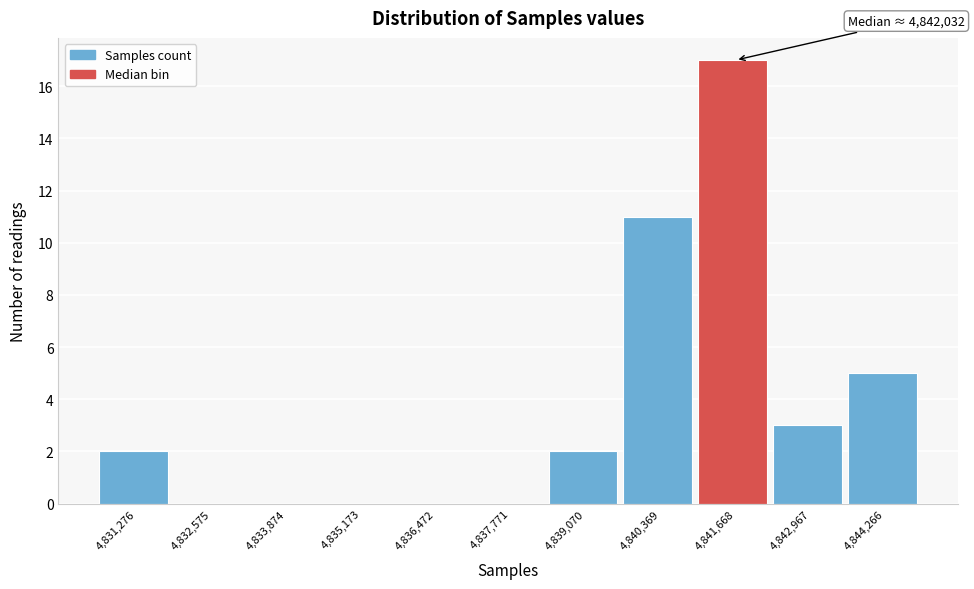

Reading left to right, transcribe all the data shown in this chart.

4,831,276=2	4,832,575=0	4,833,874=0	4,835,173=0	4,836,472=0	4,837,771=0	4,839,070=2	4,840,369=11	4,841,668=17	4,842,967=3	4,844,266=5